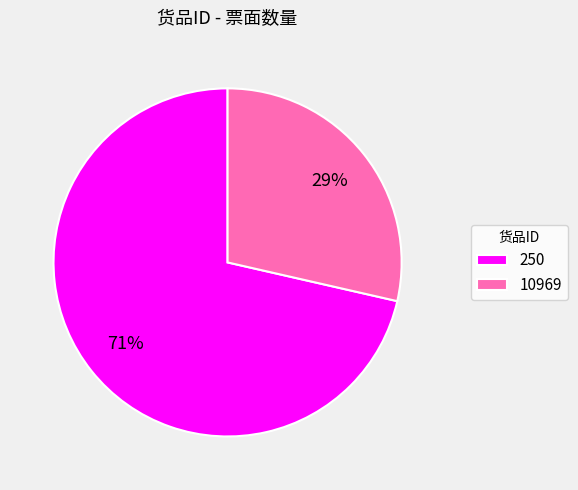

True or false: 10969 accounts for 29% of the total.

True